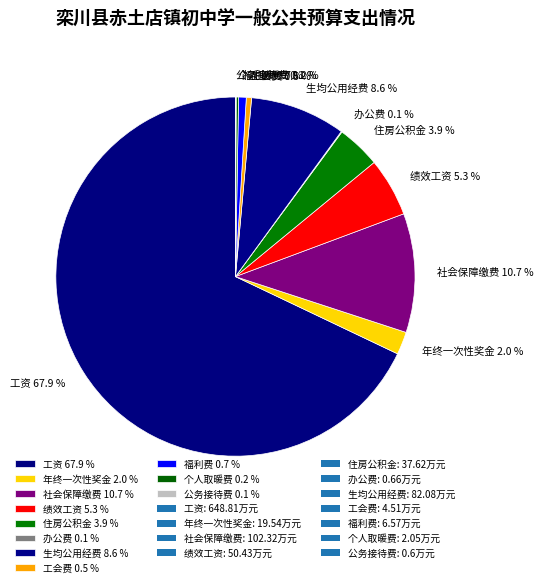

Is there any slice that represents more than half of the pie?

Yes